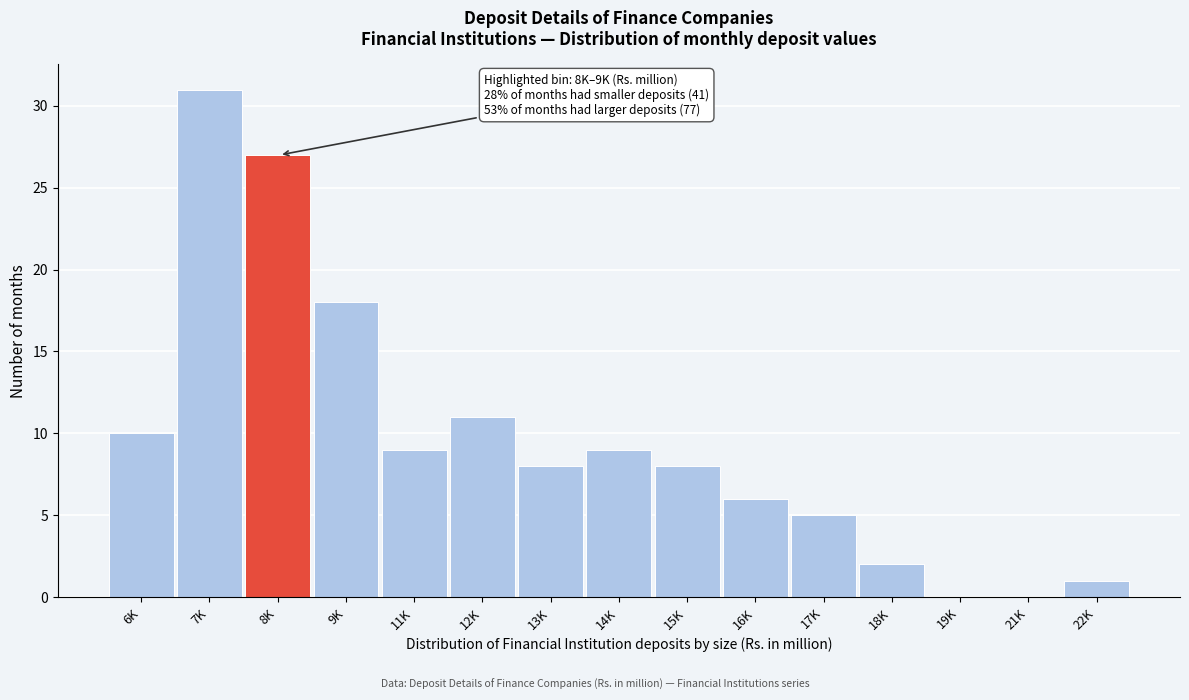

Reading left to right, extract all data points from this chart.

6K=10	7K=31	8K=27	9K=18	11K=9	12K=11	13K=8	14K=9	15K=8	16K=6	17K=5	18K=2	19K=0	21K=0	22K=1